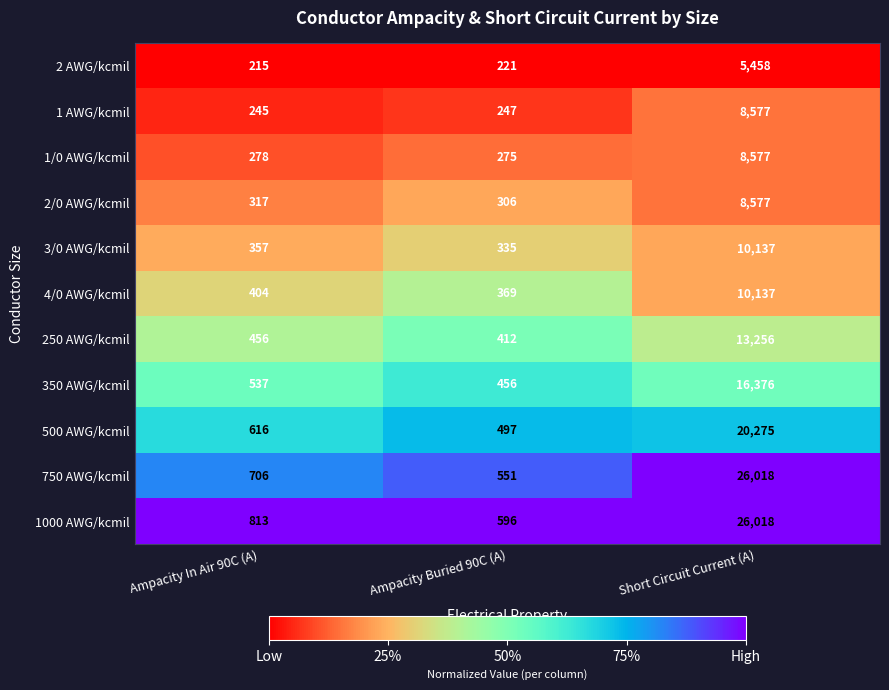

Which series has the widest spread of values?

750 AWG/kcmil